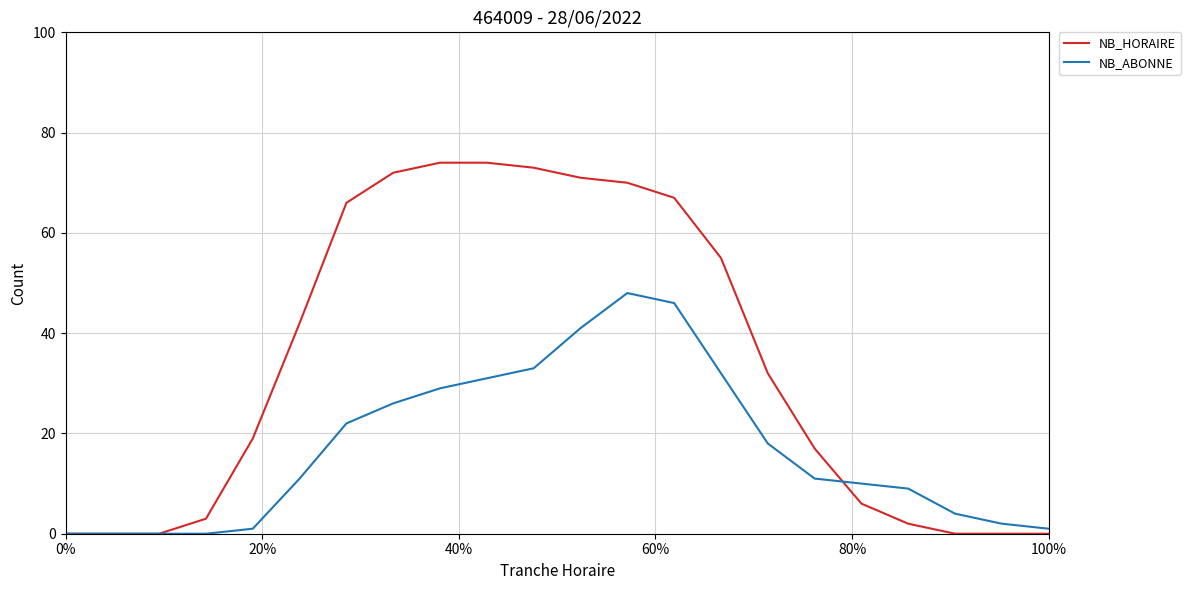

What is the average value of the NB_ABONNE series?

17